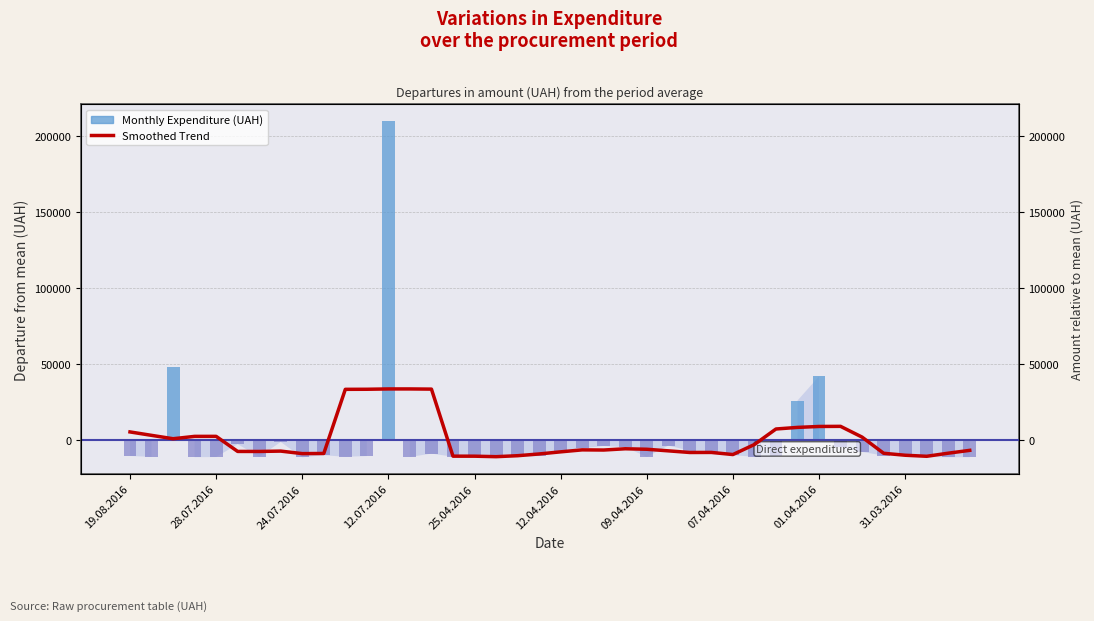

What is the value of the 26th bar from the left?

-7083.2